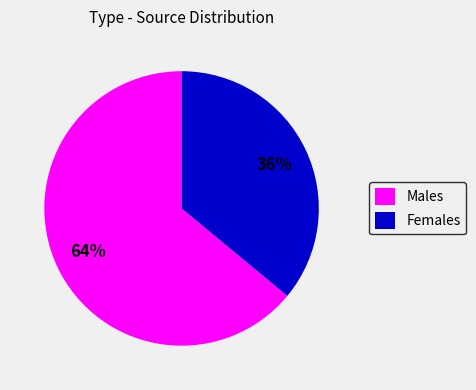

Do Females and Males together represent more than half of the pie?

Yes